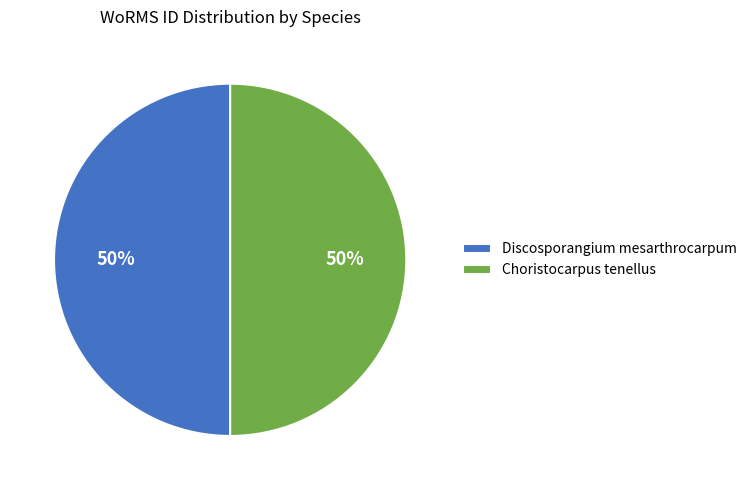

Approximately how many times larger is the value at Choristocarpus tenellus compared to Discosporangium mesarthrocarpum?

1.0